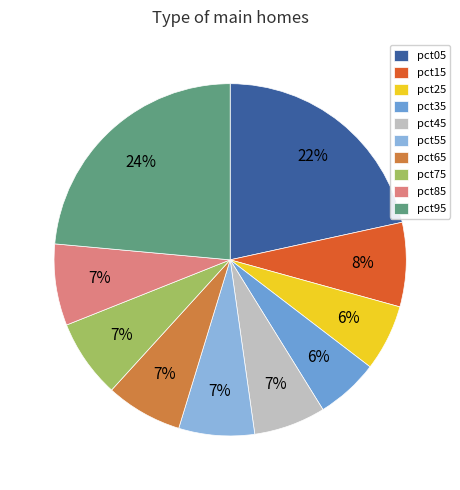

Combined, what portion of the pie is pct85 and pct45?

14.1%